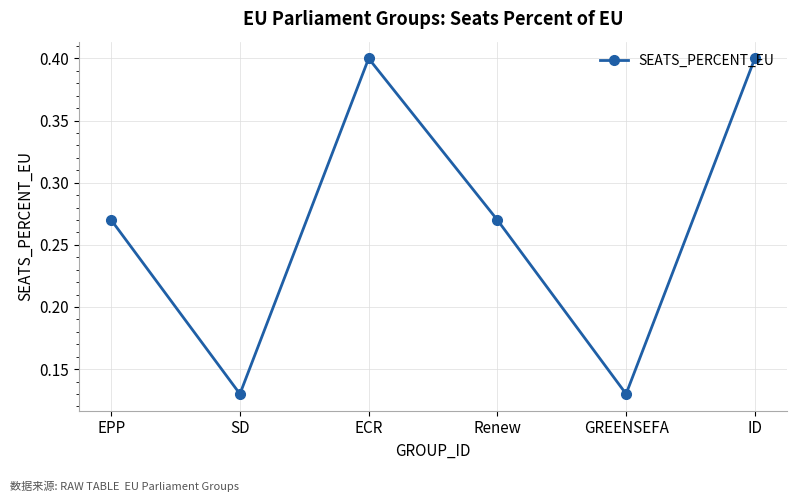

Is this an area chart (filled region under the line)?

No